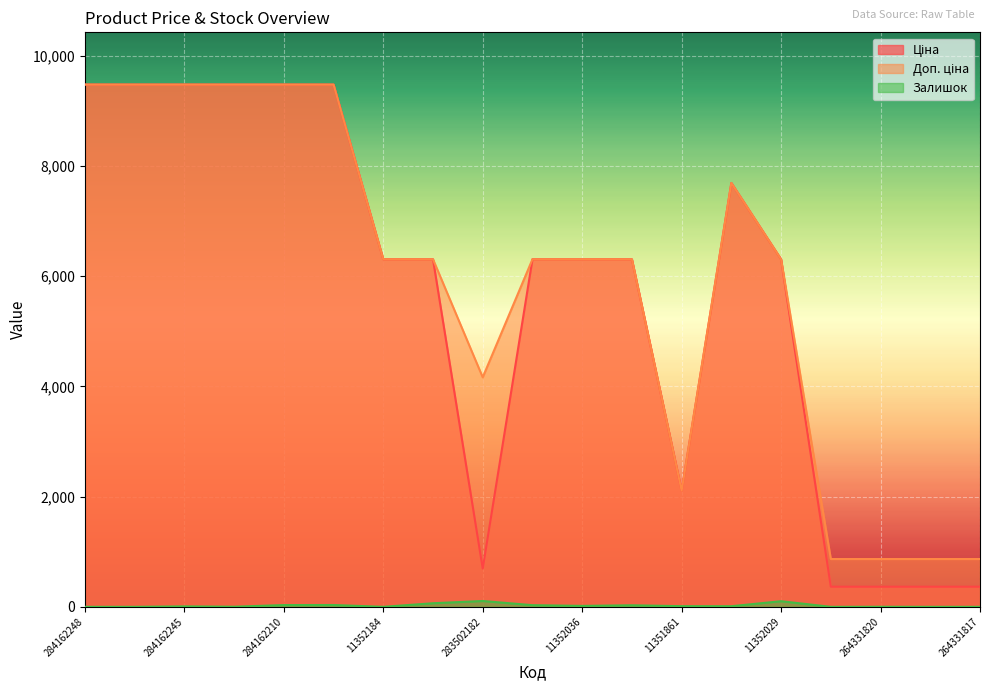

At 11352029, list the series in order from smallest to largest.

Залишок, Ціна, Доп. ціна